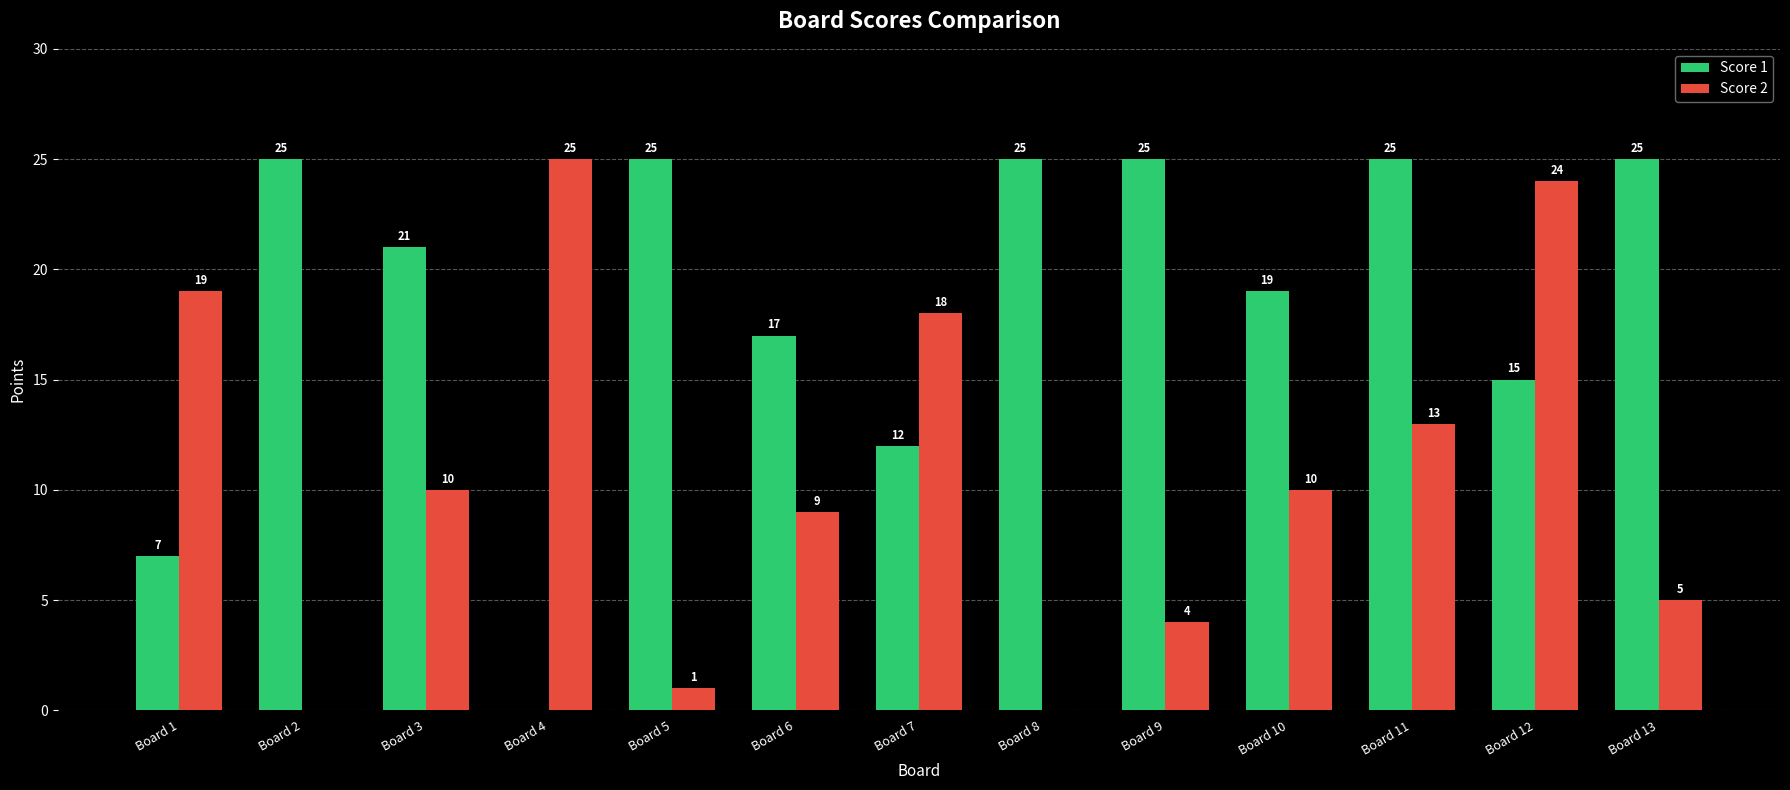

Reading right to left, transcribe all the data shown in this chart.

Score 1: 25	15	25	19	25	25	12	17	25	0	21	25	7
Score 2: 5	24	13	10	4	0	18	9	1	25	10	0	19